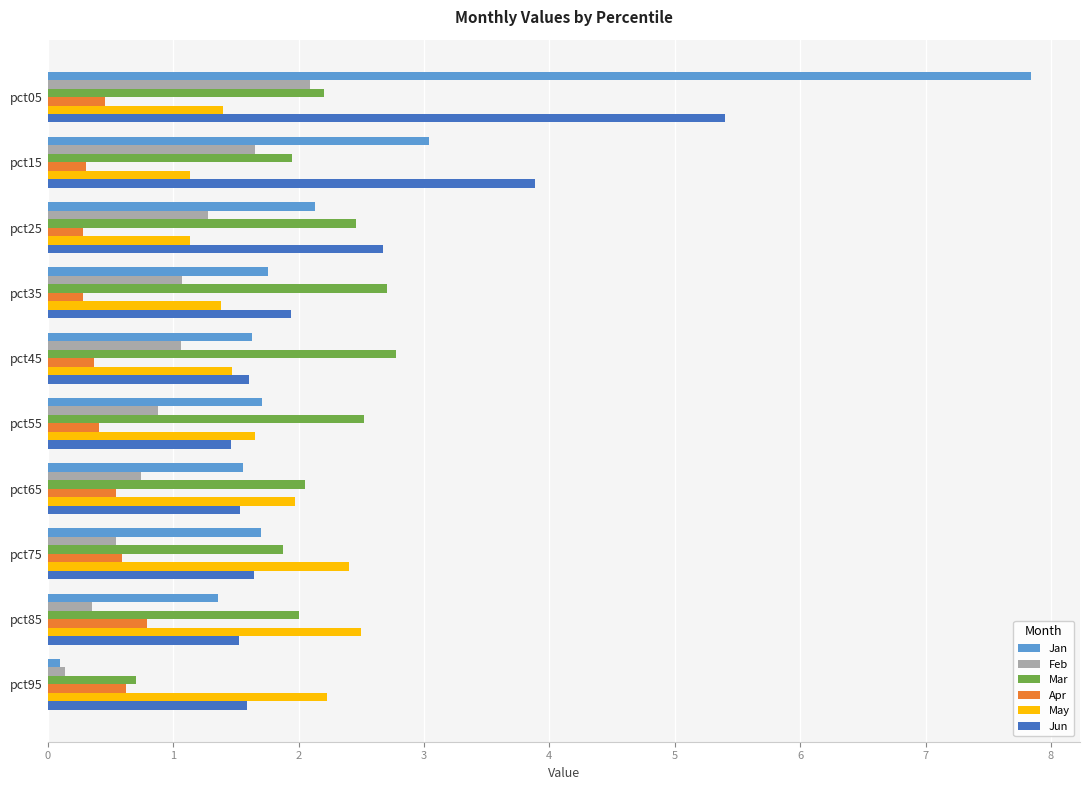

Which series has the largest range (max minus min)?

Jan